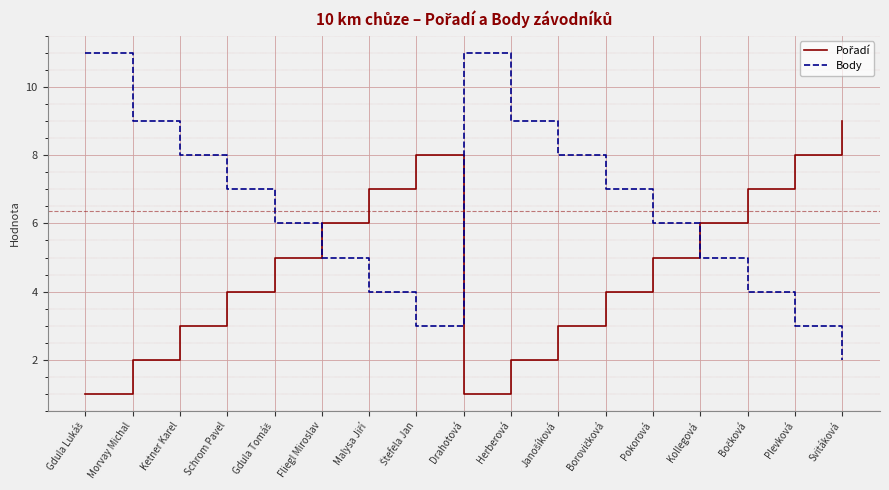

What is the difference between the highest and lowest values at Drahotová?

10